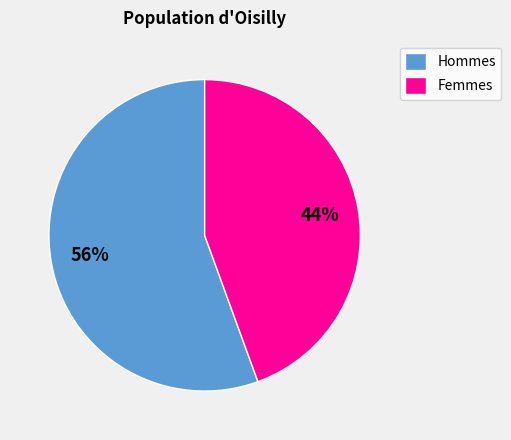

Is there any slice that represents more than half of the pie?

Yes